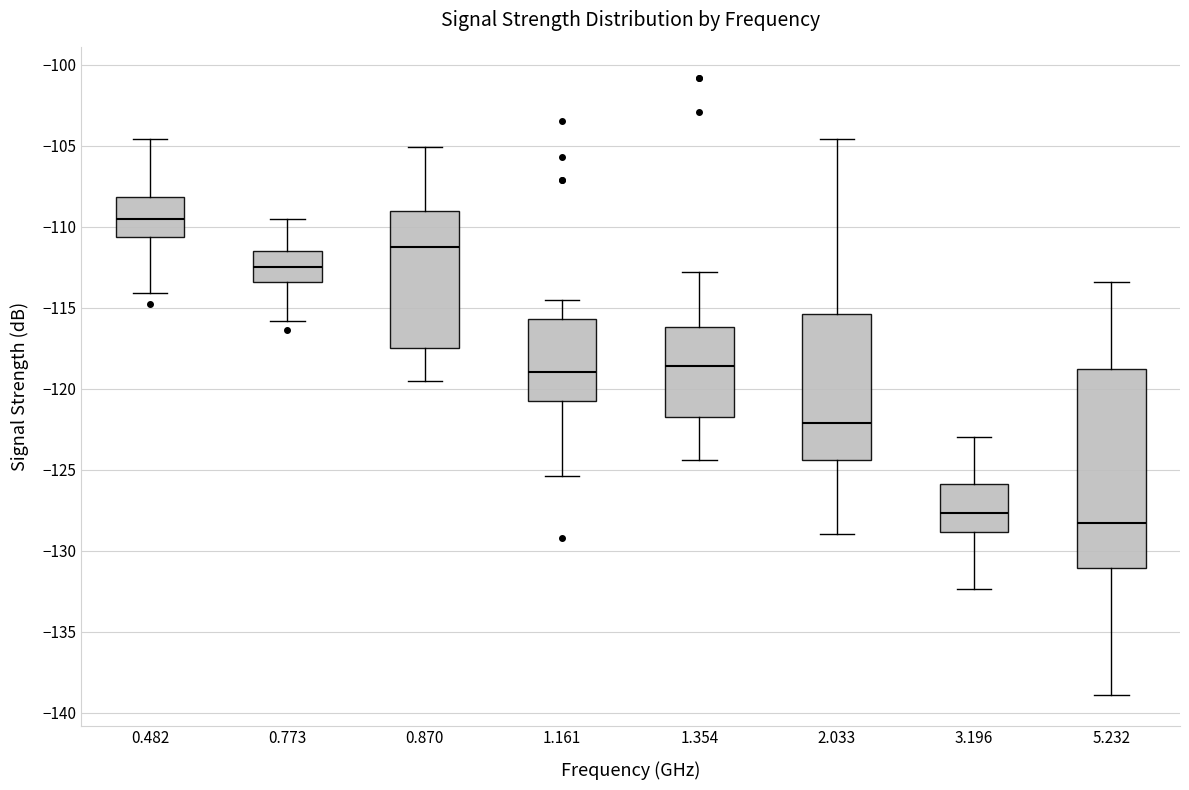

Which box's median line is the lowest?

5.232